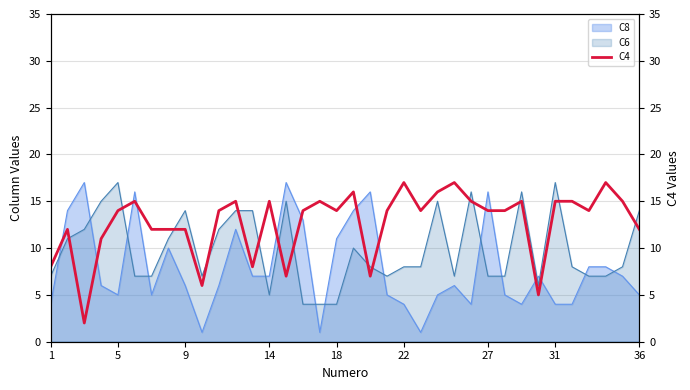

How many points are lower than both their immediate neighbors (excluding endpoints)?

9